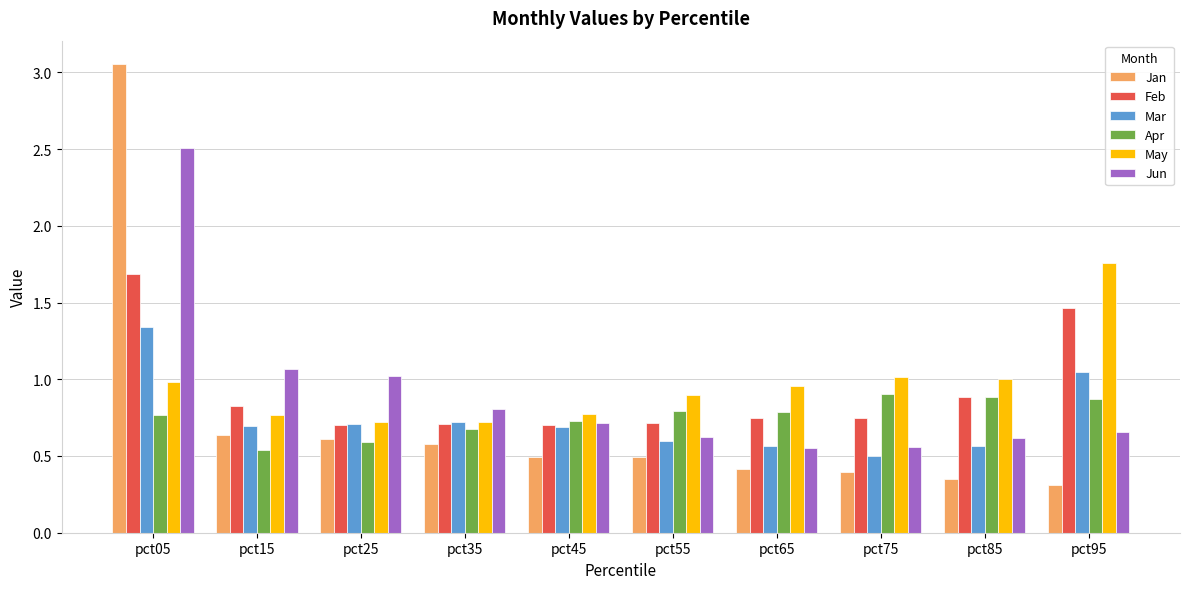

Which category has the highest value in the Feb series?

pct05